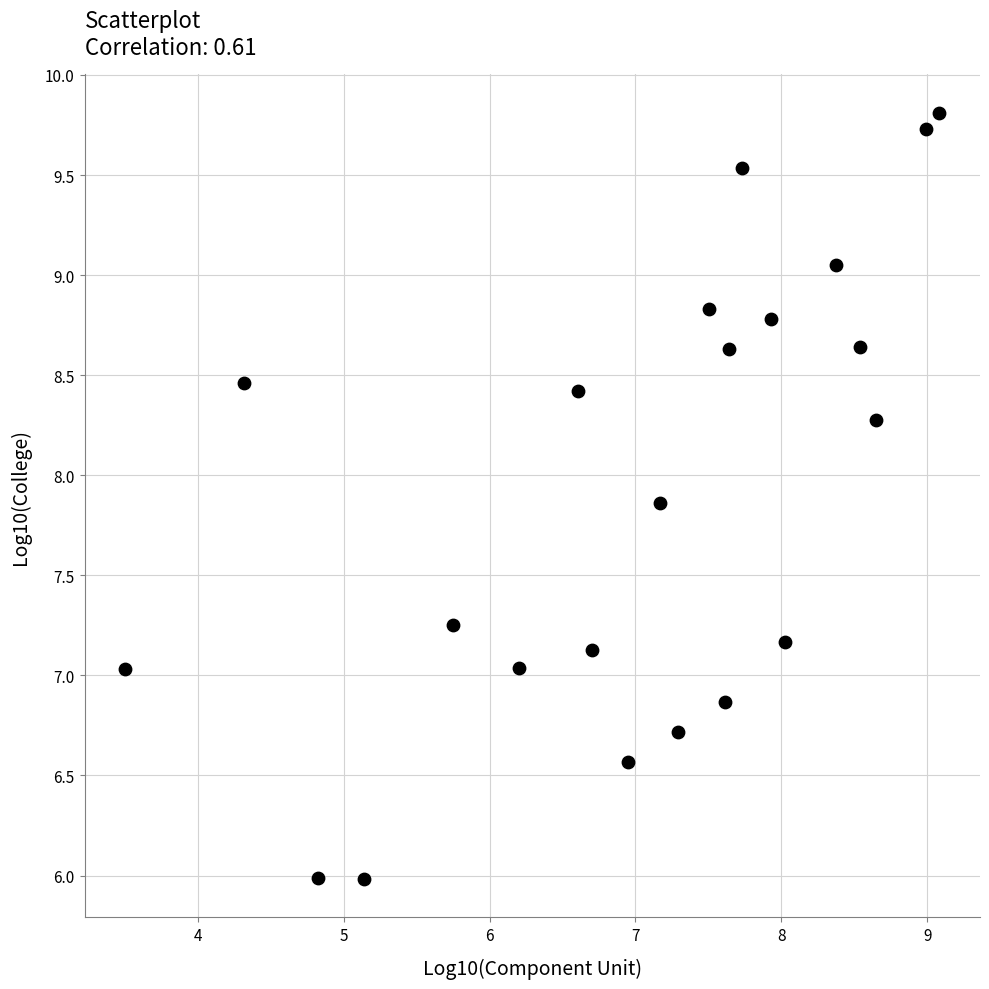

What is the range of X values (max minus min)?

5.6